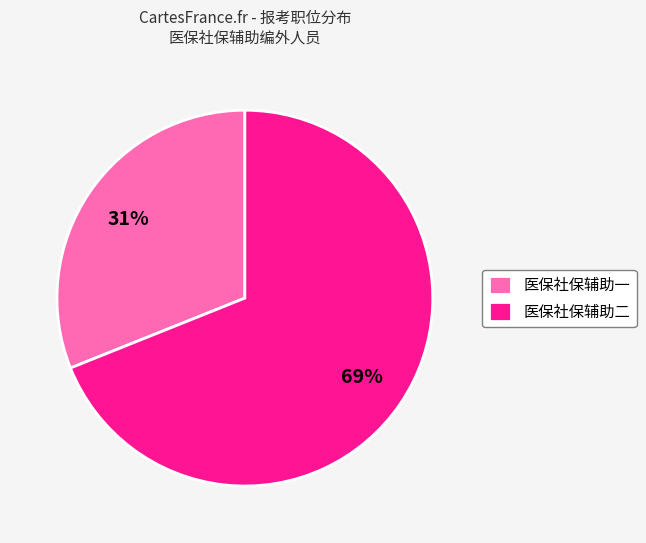

True or false: 医保社保辅助二 accounts for 69% of the total.

True